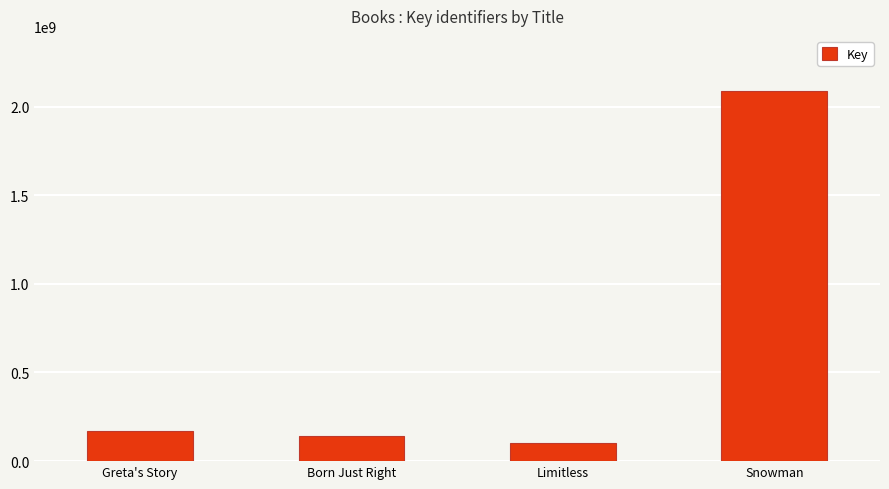

What is the difference between the second highest and minimum values?

68416636